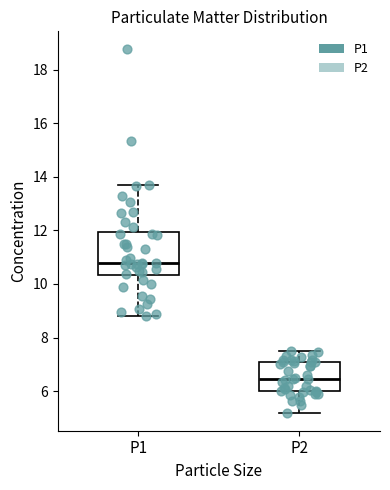

Reading left to right, read every box against the y-axis: the position of its median line, the range the box covers, and the ends of its whiskers. The values are not printed on the chart, so give them approximately, as read against the axis.

P1: median 10.8, box 10.4 to 12.0, whiskers 8.8 to 13.8
P2: median 6.4, box 6.0 to 7.2, whiskers 5.2 to 7.6